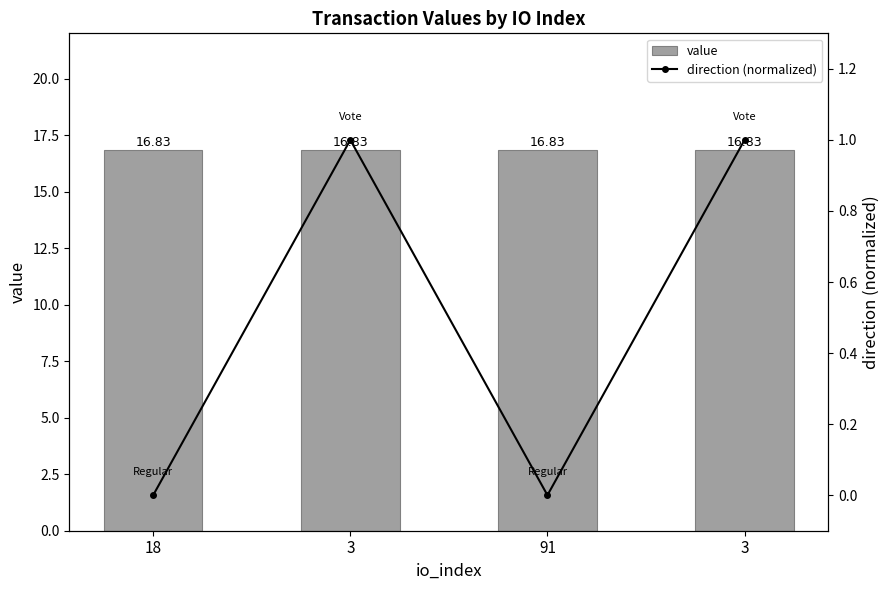

Reading left to right, what are all the values shown in this chart?

value: 18=16.8	3=16.8	91=16.8	3=16.8
direction (normalized): 18=0.0	3=1.0	91=0.0	3=1.0